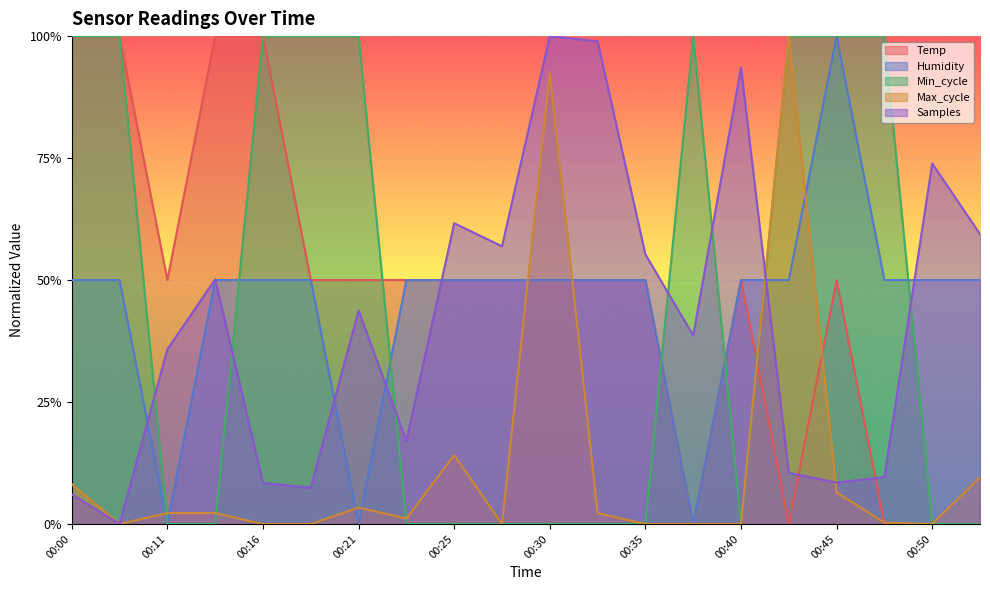

Reading left to right, extract all data points from this chart.

Temp: 1.0	1.0	0.5	1.0	1.0	0.5	0.5	0.5	0.5	0.5	0.5	0.5	0.5	0.0	0.5	0.0	0.5	0.0	0.0	0.0
Humidity: 0.5	0.5	0.0	0.5	0.5	0.5	0.0	0.5	0.5	0.5	0.5	0.5	0.5	0.0	0.5	0.5	1.0	0.5	0.5	0.5
Min_cycle: 1.0	1.0	0.0	0.0	1.0	1.0	1.0	0.0	0.0	0.0	0.0	0.0	0.0	1.0	0.0	1.0	1.0	1.0	0.0	0.0
Max_cycle: 0.1	0.0	0.0	0.0	0.0	0.0	0.0	0.0	0.1	0.0	0.9	0.0	0.0	0.0	0.0	1.0	0.1	0.0	0.0	0.1
Samples: 0.1	0.0	0.4	0.5	0.1	0.1	0.4	0.2	0.6	0.6	1.0	1.0	0.6	0.4	0.9	0.1	0.1	0.1	0.7	0.6